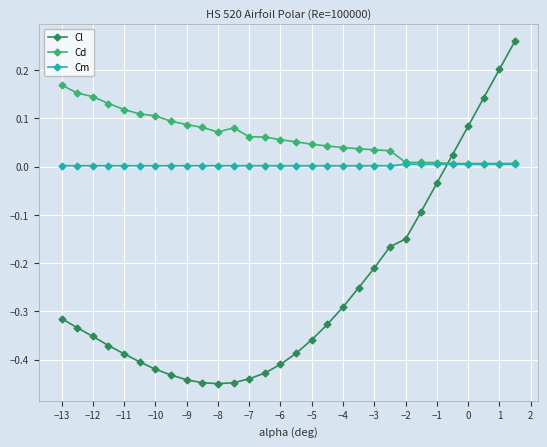

True or false: Cm and Cl cross at least once.

True